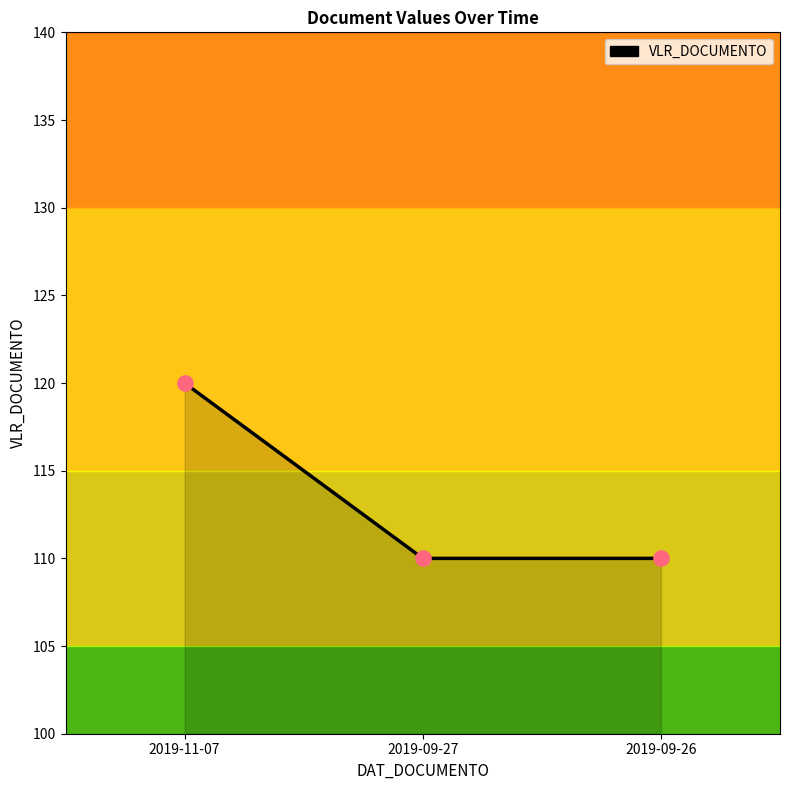

Approximately how many times larger is the value at 2019-11-07 compared to 2019-09-26?

1.1